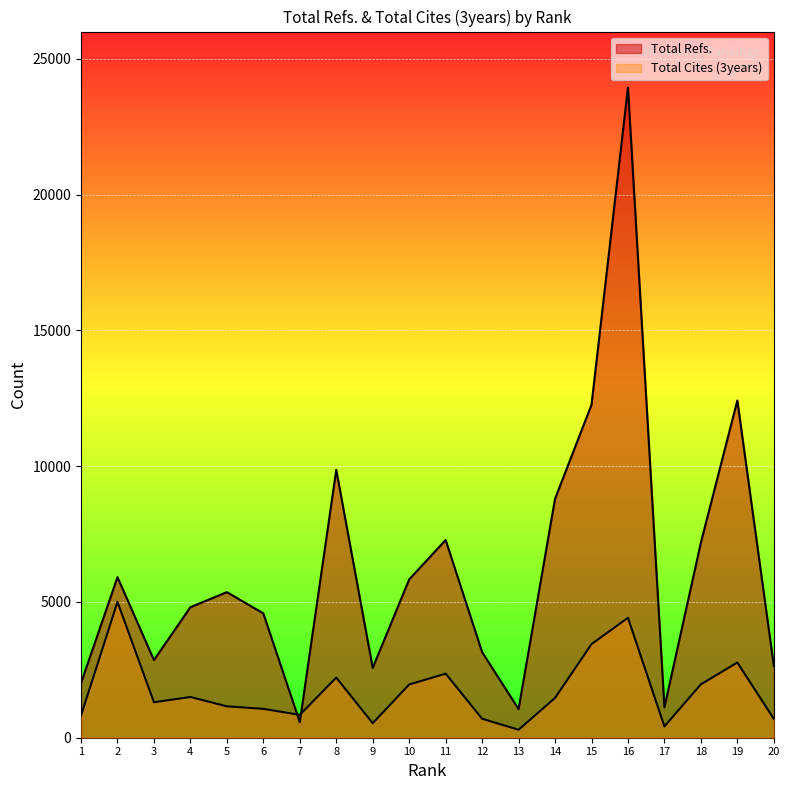

What is the average value of the Total Refs. series?

6210